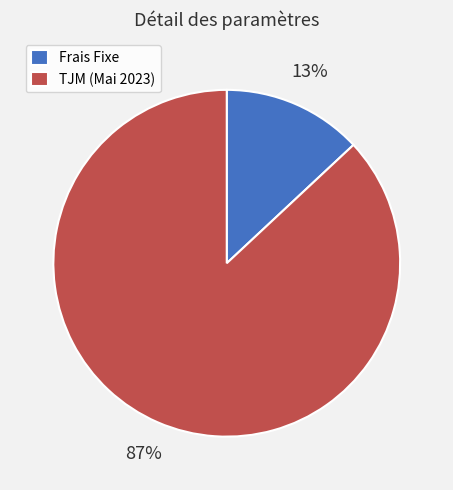

Count the number of slices in the pie.

2